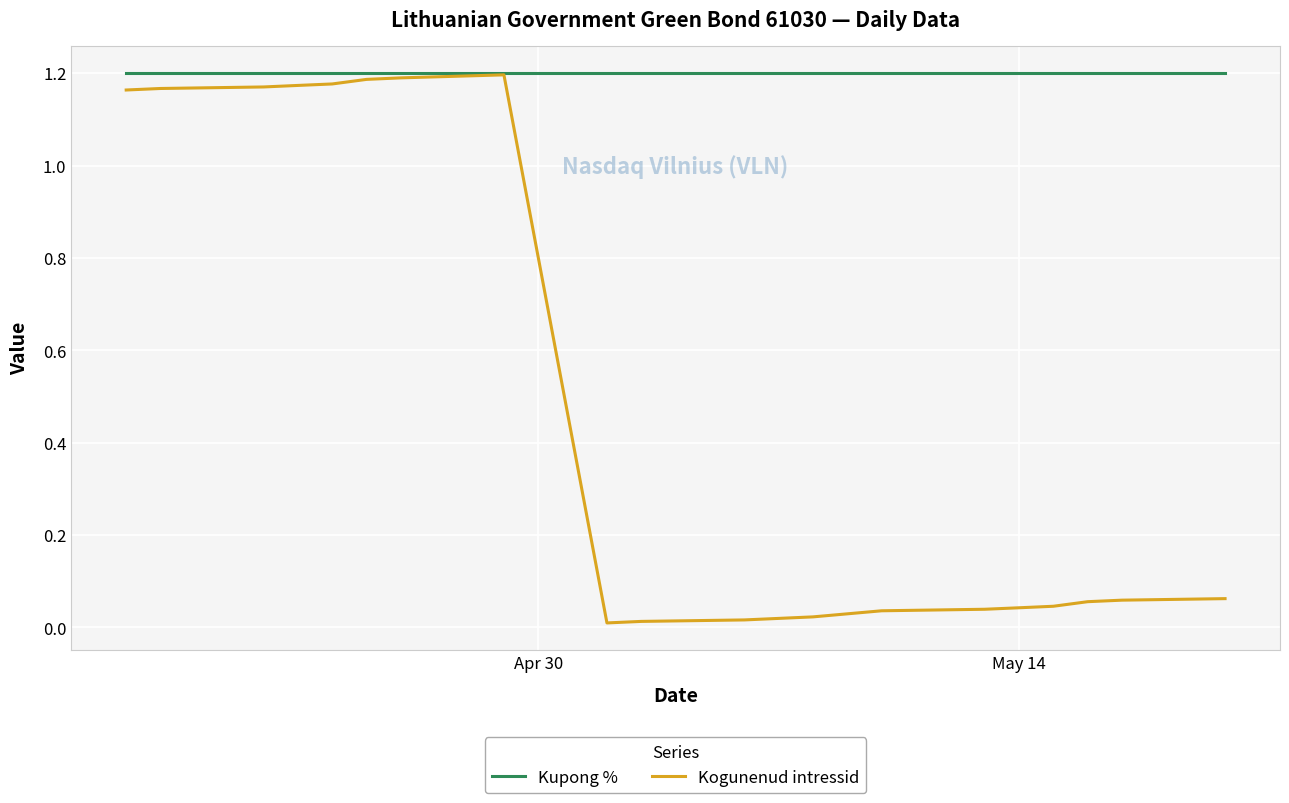

List the series in order of their overall mean, lowest first.

Kogunenud intressid, Kupong %